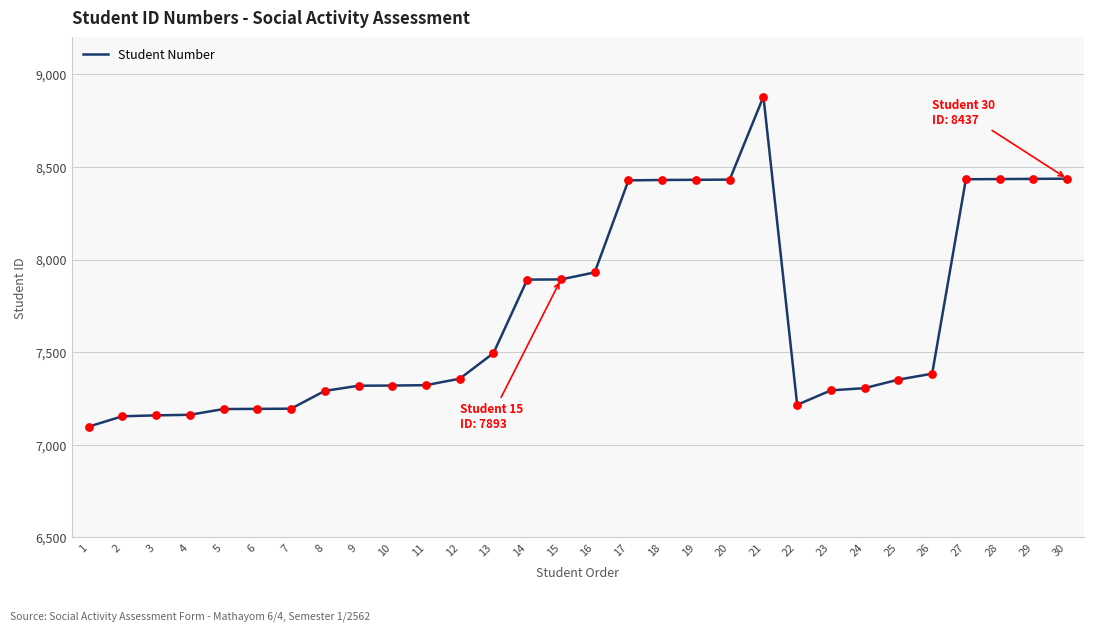

Which has a higher value, 26 or 23?

26